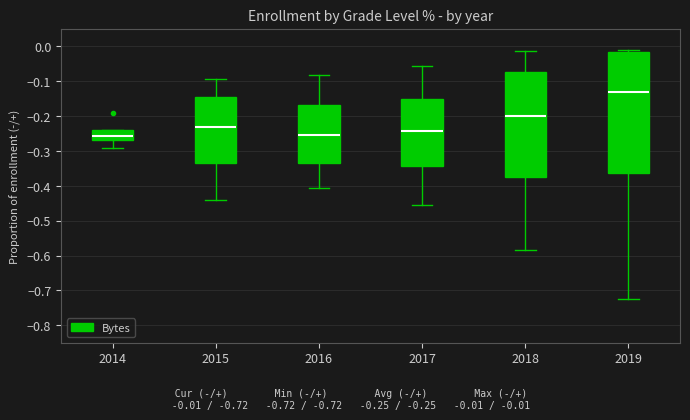

Which box has the highest median line?

2019